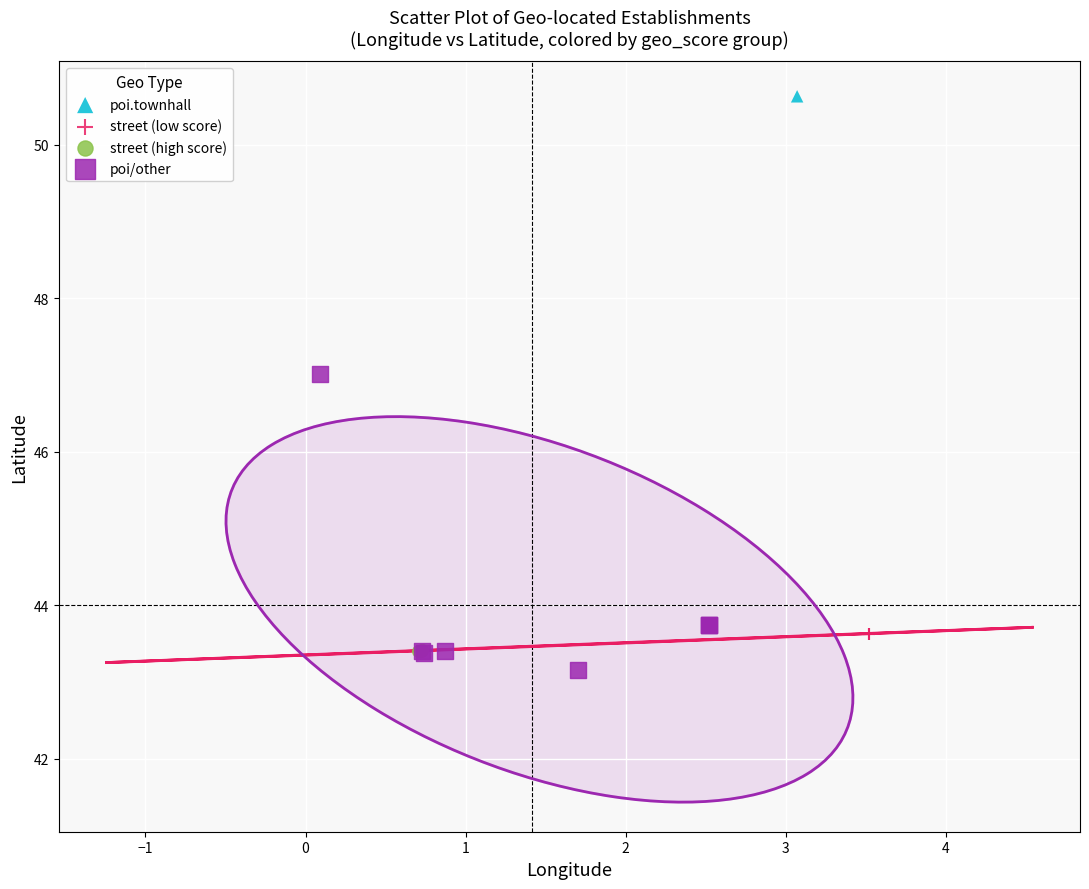

What are all the series names shown in the legend?

poi.townhall, street (low score), street (high score), poi/other